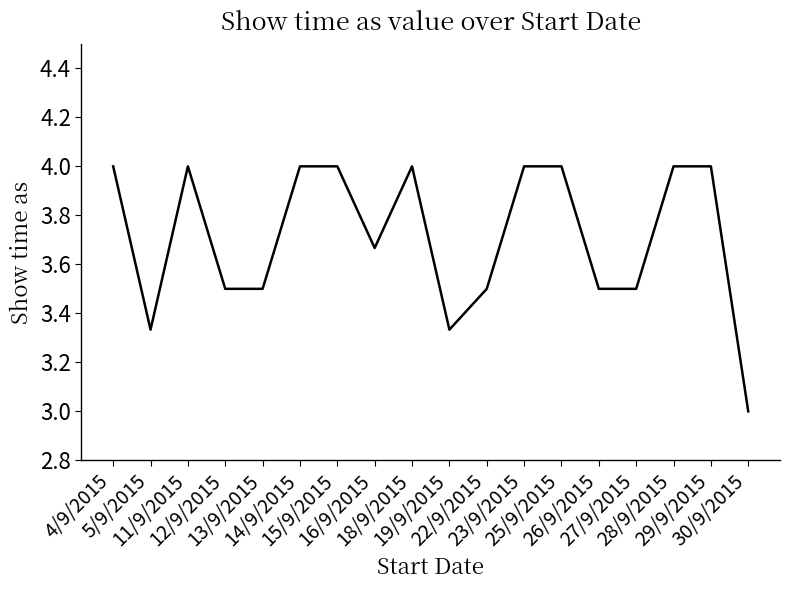

How many lines are shown in the chart?

1